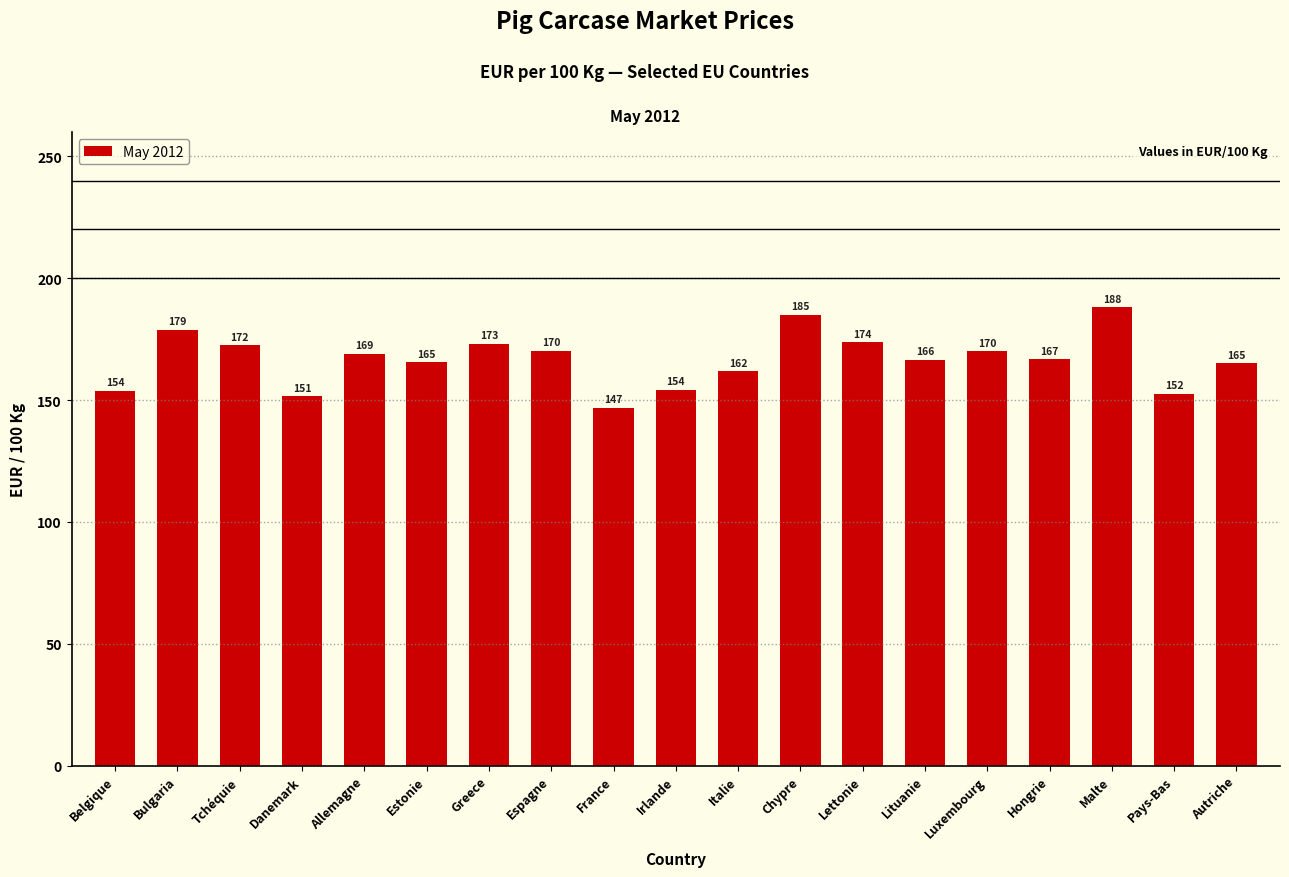

The value at Bulgaria is 178.8. True or false?

True